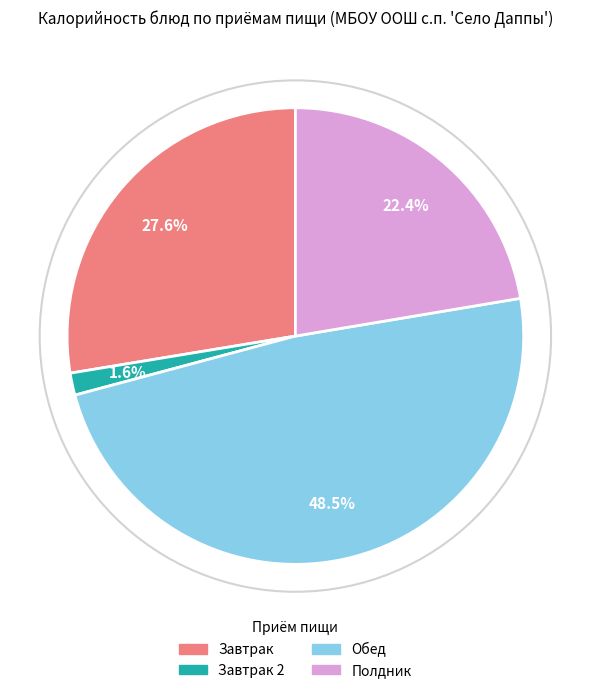

How much of the chart is everything except Обед?

51.5%